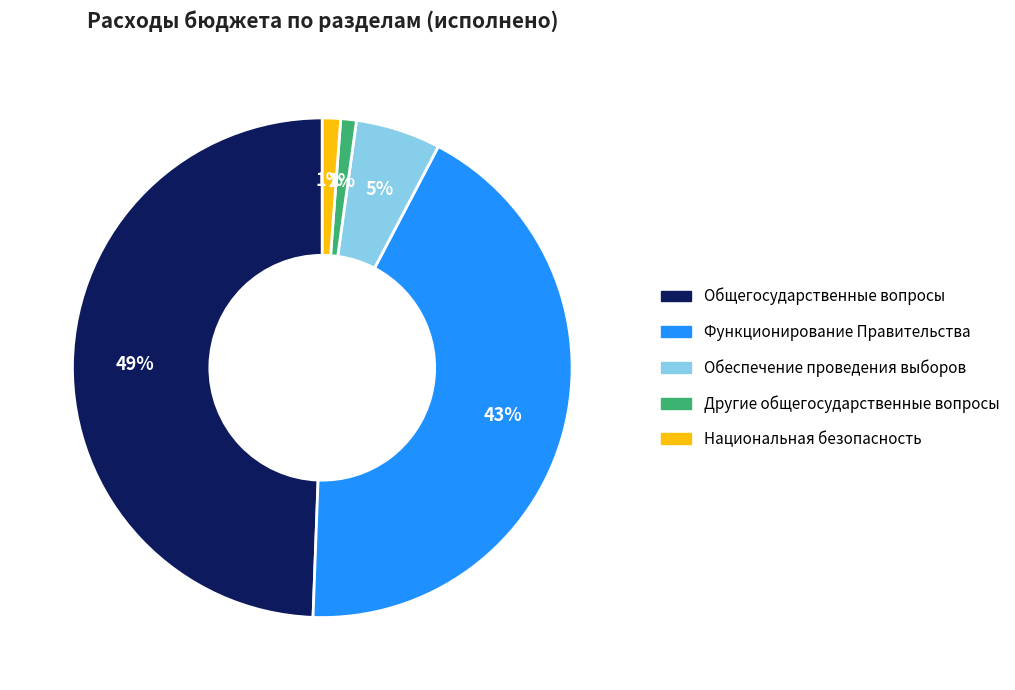

To the nearest percent, what is the difference between the largest and smallest slice percentages?

48%